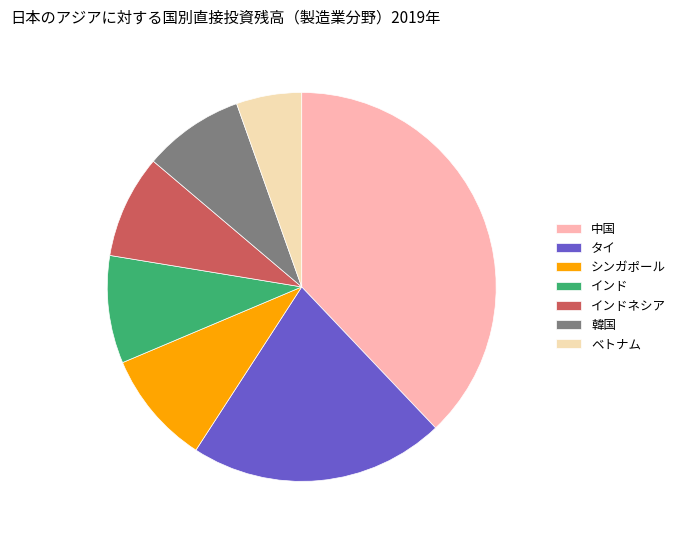

Between 韓国 and ベトナム, which is larger?

韓国